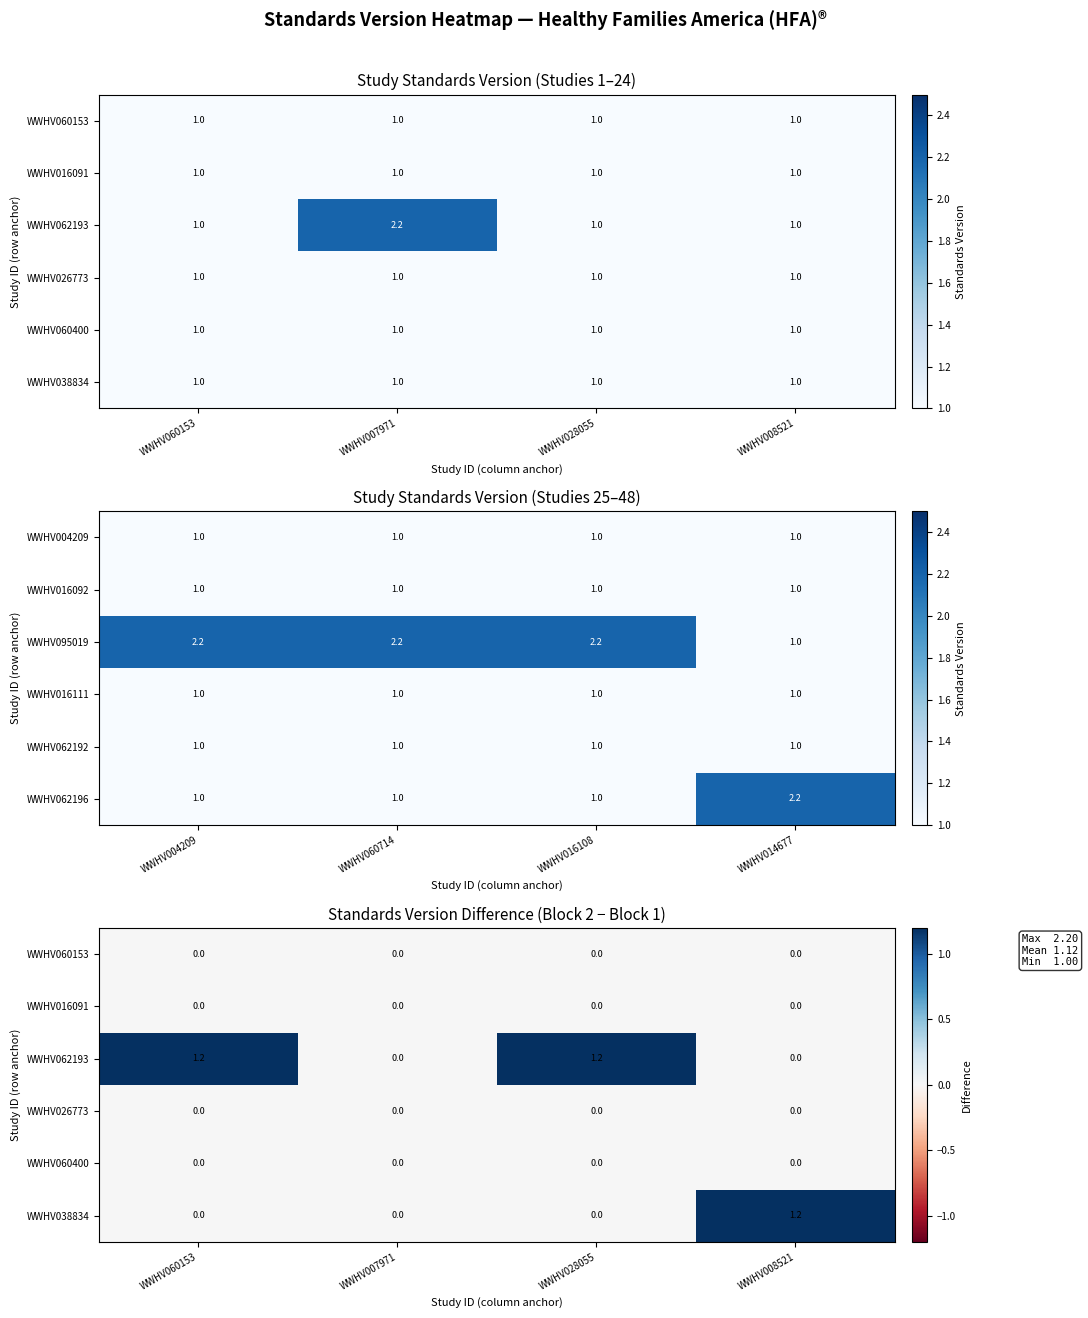

Between WWHV028055 and WWHV060153, which is larger?

WWHV028055